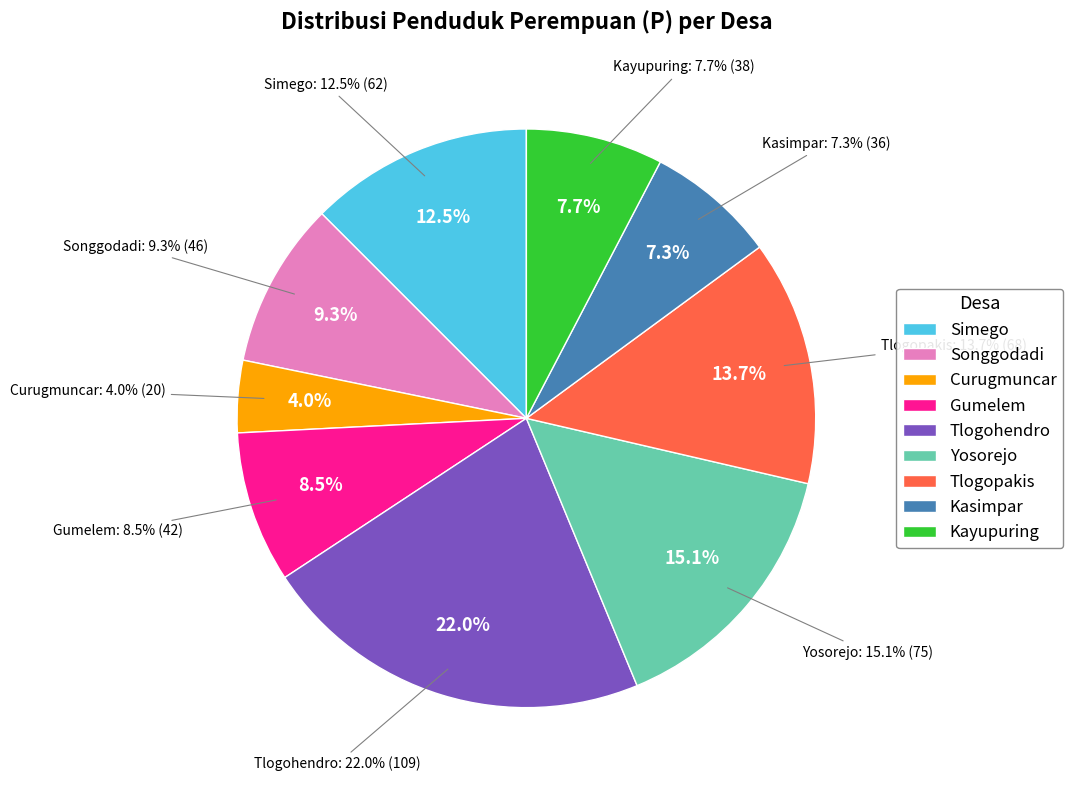

What is the ratio of the value at Tlogohendro to the value at Kayupuring?

2.9